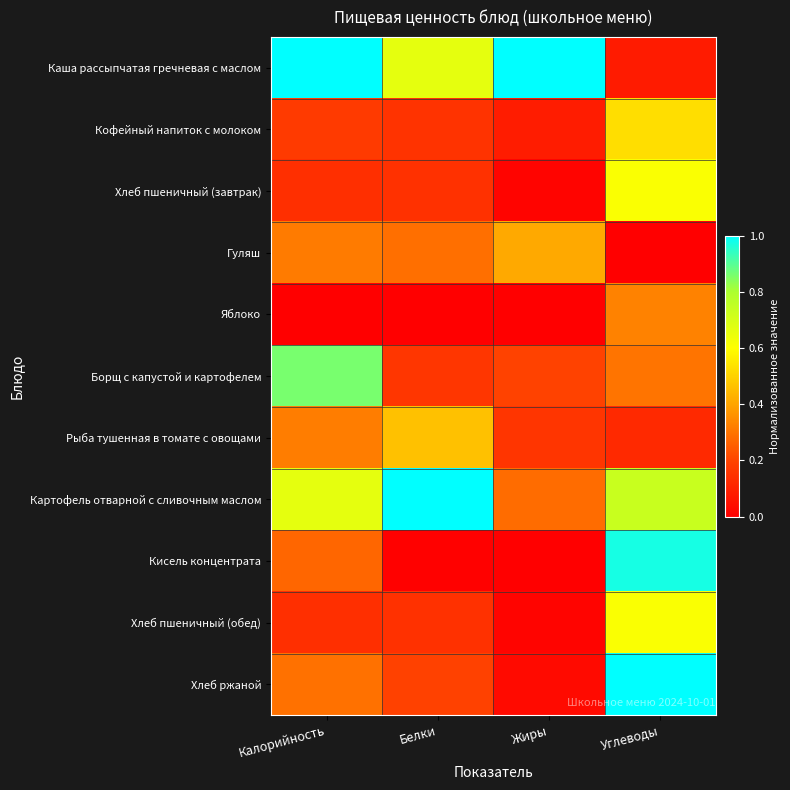

Reading left to right, extract all data points from this chart.

Каша рассыпчатая гречневая с маслом: Калорийность=1.0	Белки=0.7	Жиры=1.0	Углеводы=0.1
Кофейный напиток с молоком: Калорийность=0.2	Белки=0.2	Жиры=0.1	Углеводы=0.5
Хлеб пшеничный (завтрак): Калорийность=0.1	Белки=0.1	Жиры=0.0	Углеводы=0.6
Гуляш: Калорийность=0.3	Белки=0.3	Жиры=0.4	Углеводы=0.0
Яблоко: Калорийность=0.0	Белки=0.0	Жиры=0.0	Углеводы=0.3
Борщ с капустой и картофелем: Калорийность=0.9	Белки=0.2	Жиры=0.2	Углеводы=0.3
Рыба тушенная в томате с овощами: Калорийность=0.3	Белки=0.5	Жиры=0.2	Углеводы=0.1
Картофель отварной с сливочным маслом: Калорийность=0.7	Белки=1.0	Жиры=0.3	Углеводы=0.7
Кисель концентрата: Калорийность=0.3	Белки=0.0	Жиры=0.0	Углеводы=1.0
Хлеб пшеничный (обед): Калорийность=0.1	Белки=0.1	Жиры=0.0	Углеводы=0.6
Хлеб ржаной: Калорийность=0.3	Белки=0.2	Жиры=0.0	Углеводы=1.0